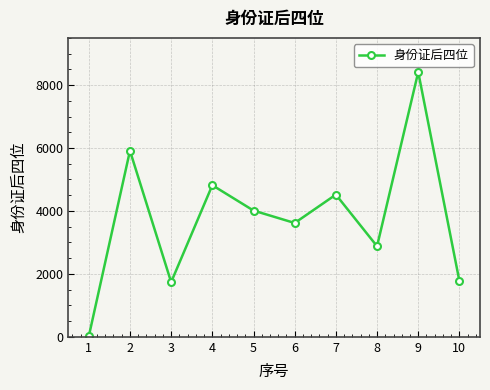

The value at 7 is 7097. True or false?

False